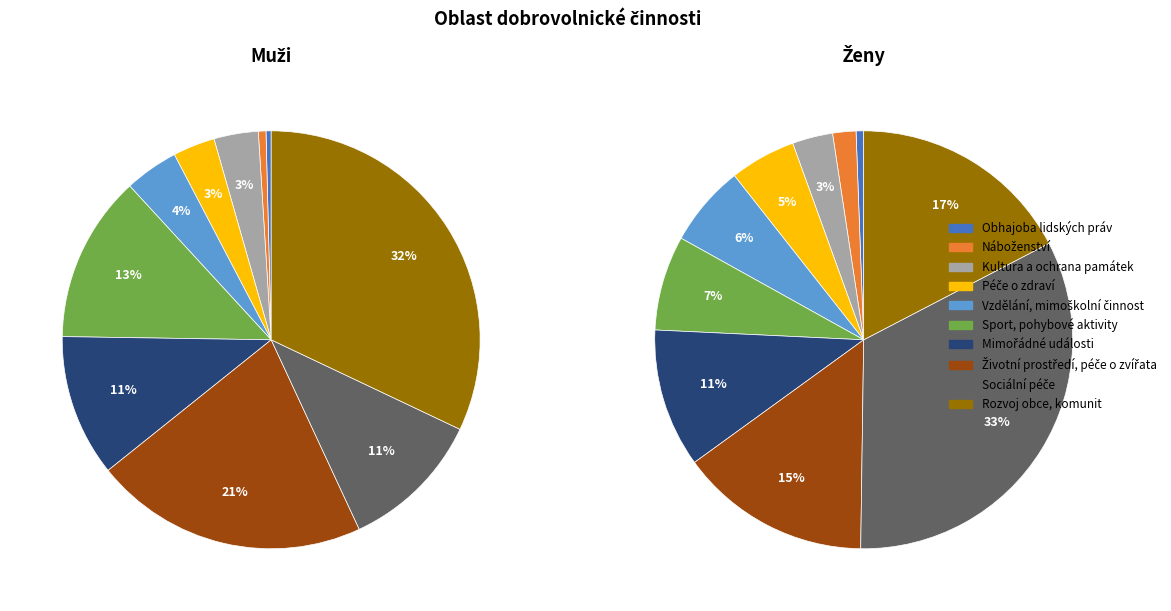

Which series has the largest range (max minus min)?

Ženy